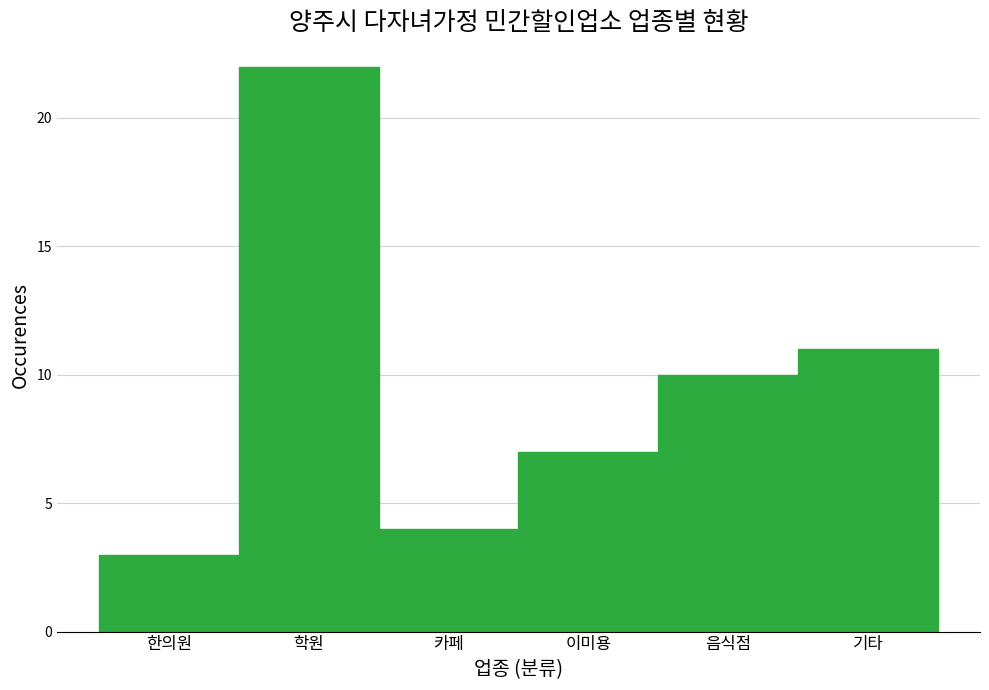

Reading left to right, what are all the values shown in this chart?

한의원=3	학원=22	카페=4	이미용=7	음식점=10	기타=11